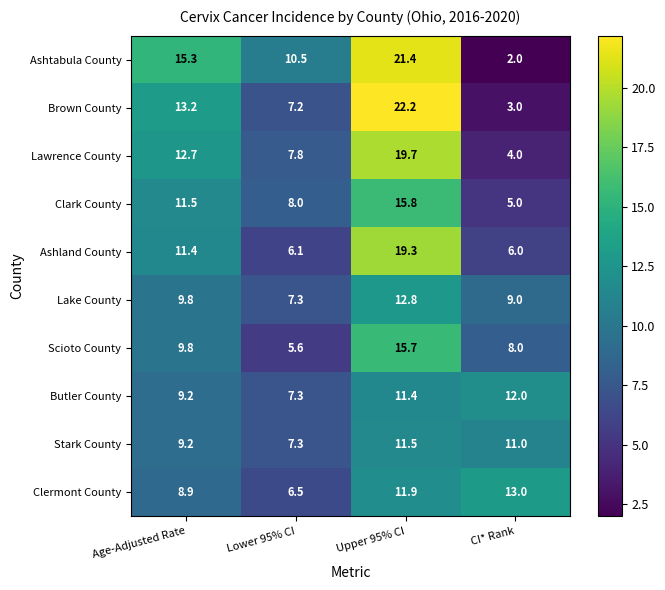

What is the difference between the highest and lowest values at CI* Rank?

11.0